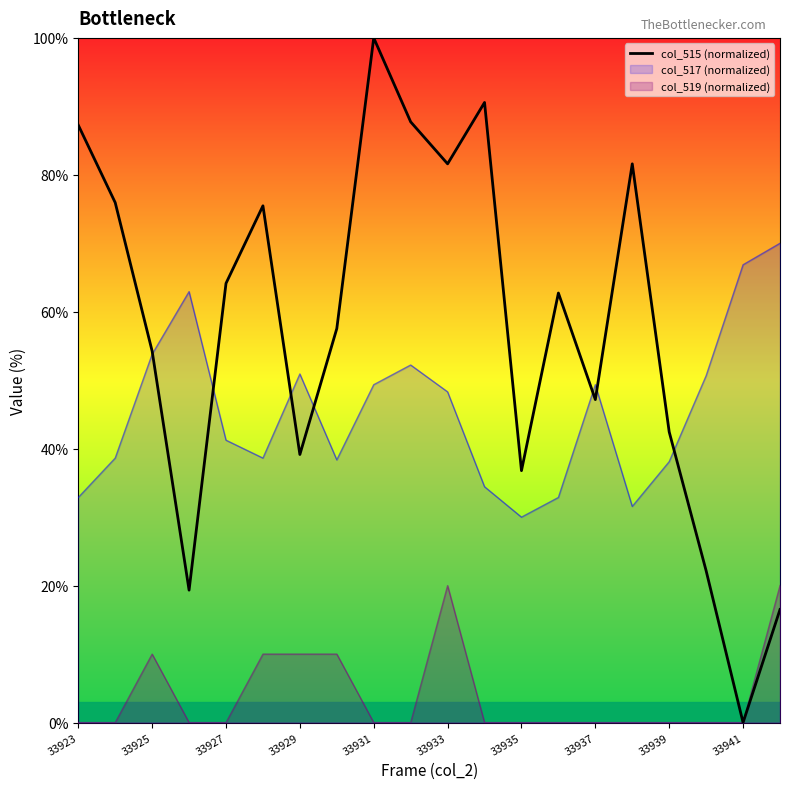

How many lines are shown in the chart?

3